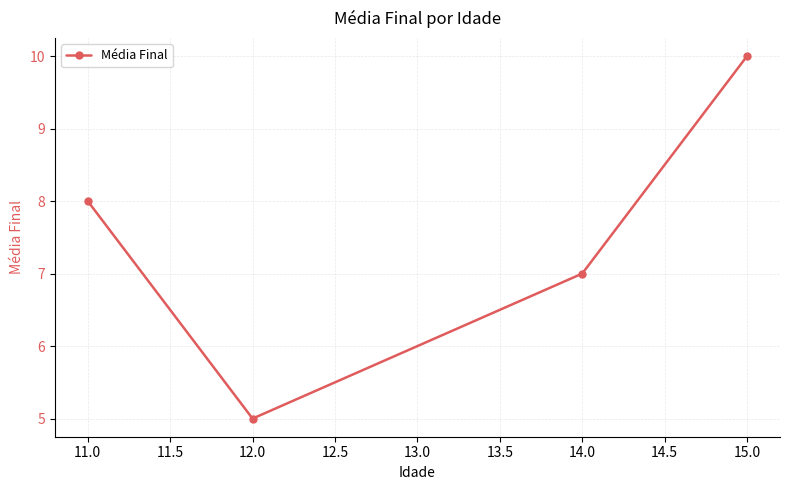

Rank the categories by value from highest to lowest.

15.0, 11.0, 14.0, 12.0